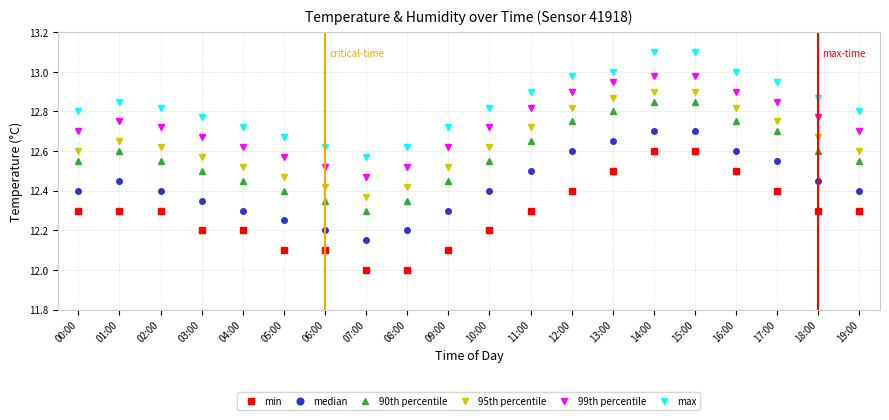

What is the label of the 11th point from the left?

10:00